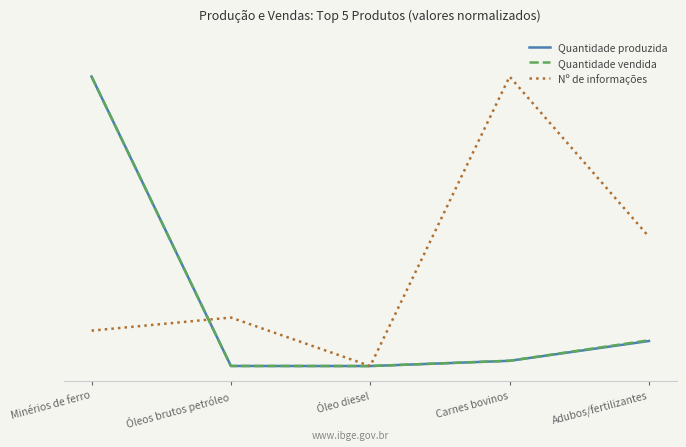

What is the label of the 2nd point from the left?

Óleos brutos petróleo